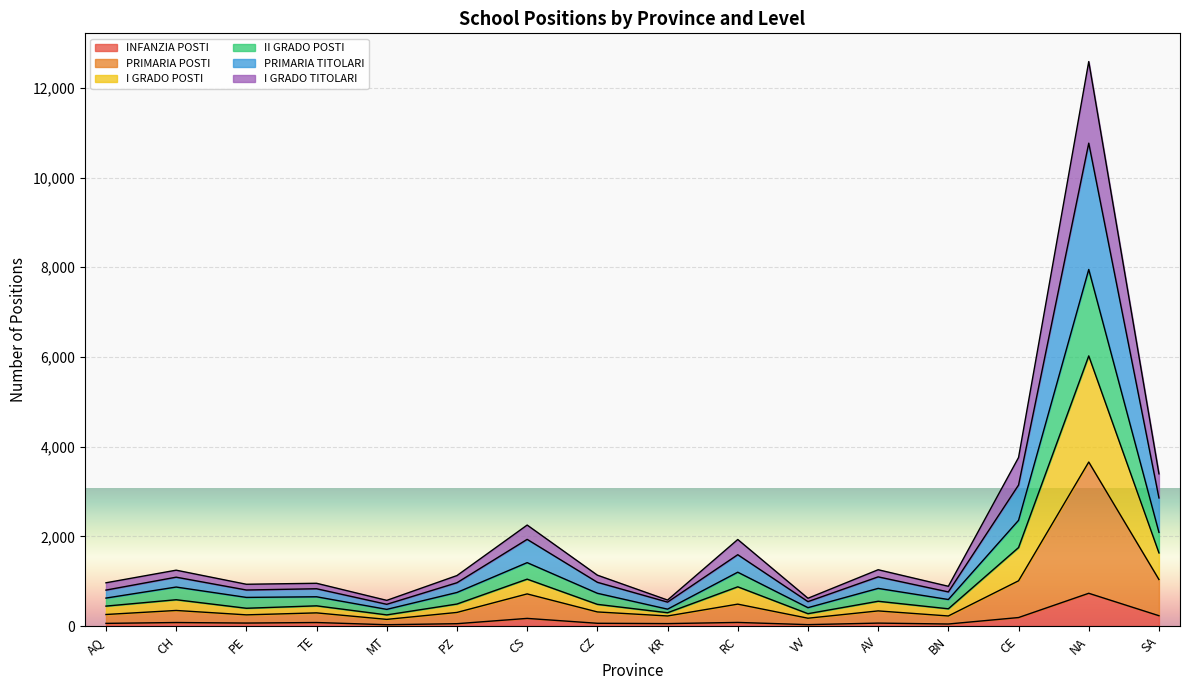

Which category has the highest value across all series?

NA